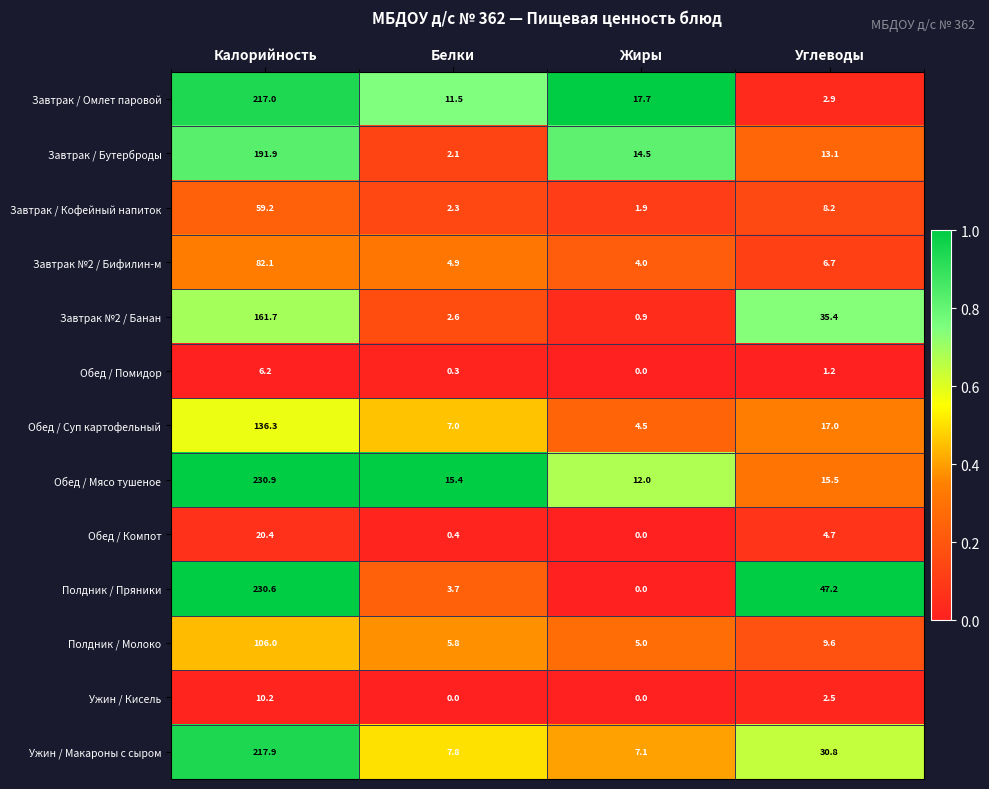

The Ужин / Макароны с сыром series shows 4.1 at Белки. True or false?

False